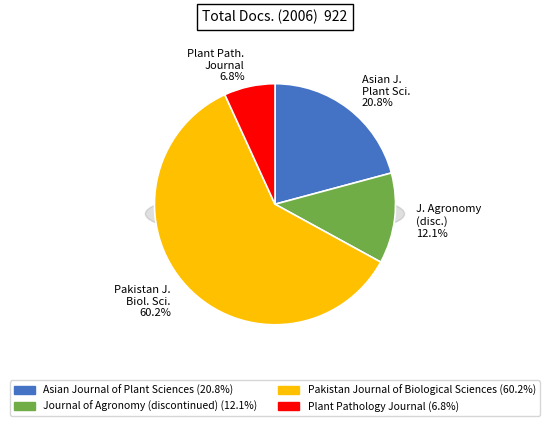

Which category has the biggest portion of the pie?

Pakistan Journal of Biological Sciences